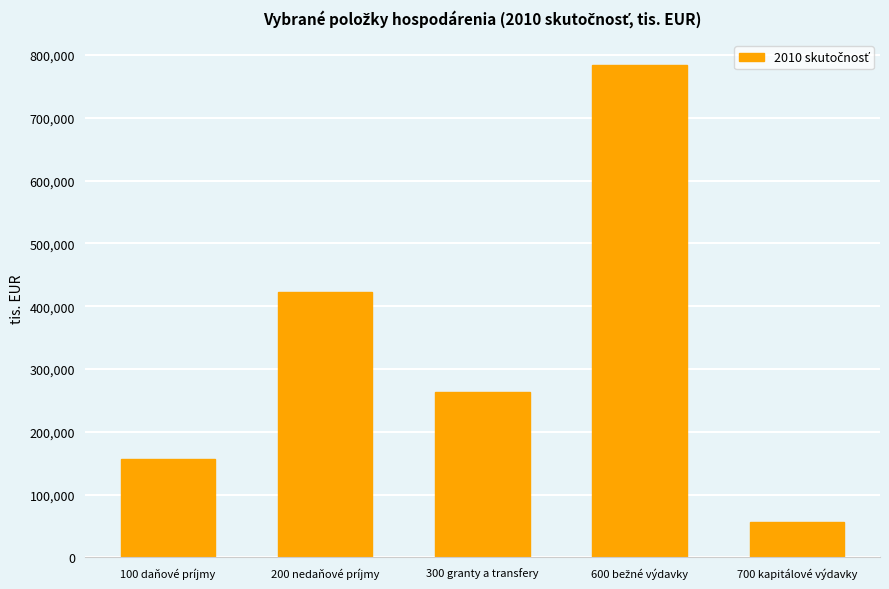

What is the change in value from 200 nedaňové príjmy to 700 kapitálové výdavky?

-366298